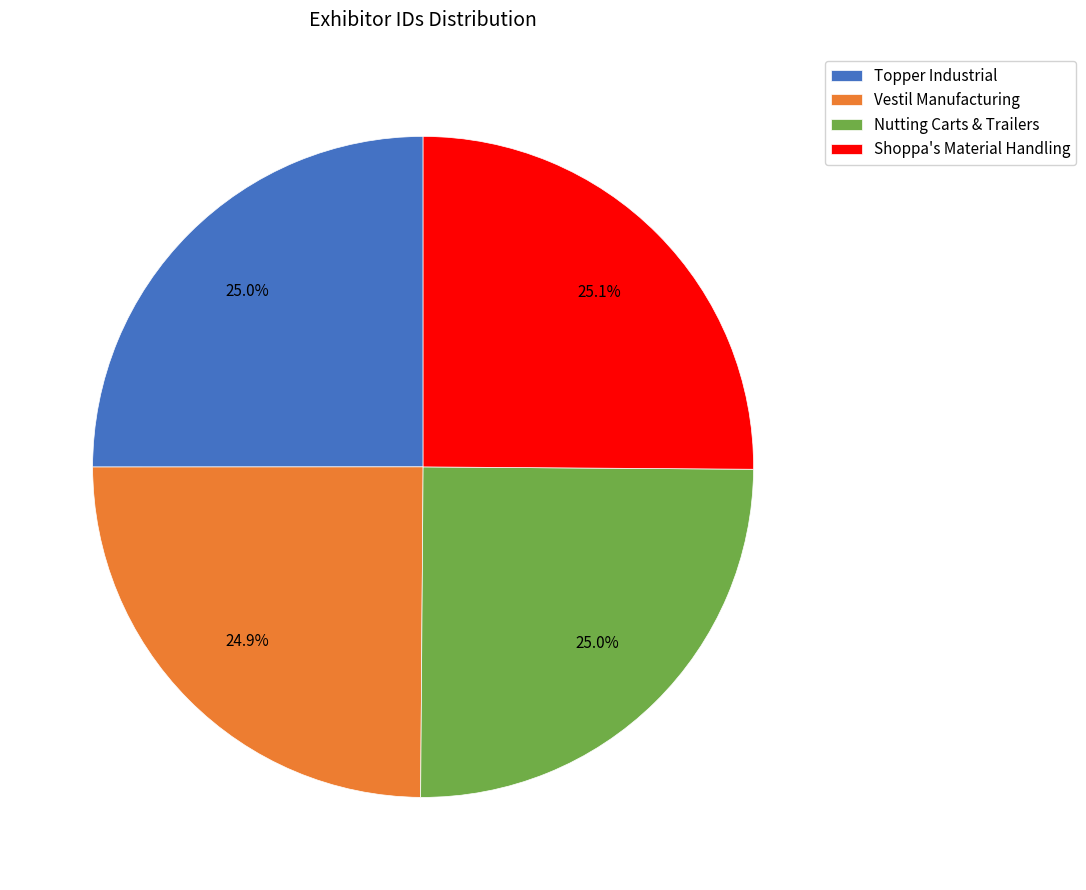

What is the ratio of the value at Shoppa's Material Handling to the value at Vestil Manufacturing?

1.0